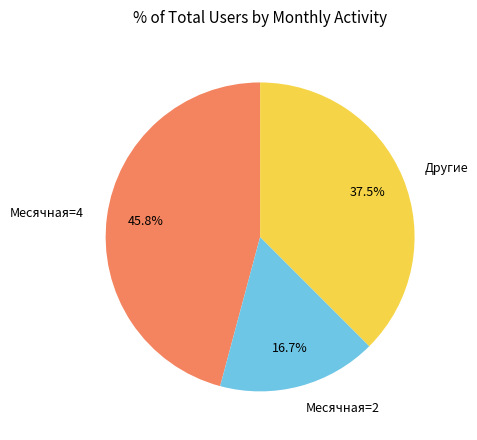

What is the total percentage of Другие and Месячная=4?

83.3%